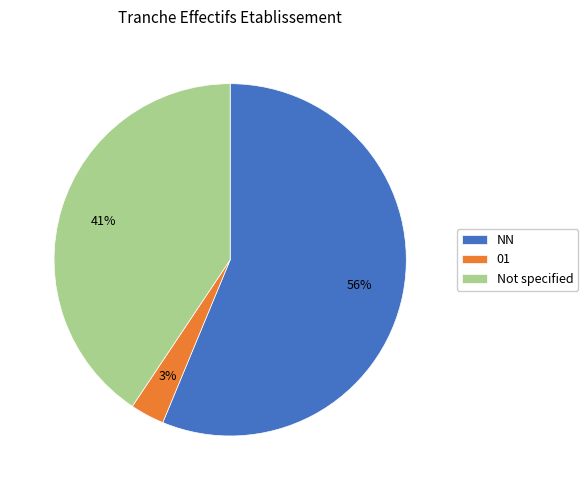

How many slices are in this pie chart?

3